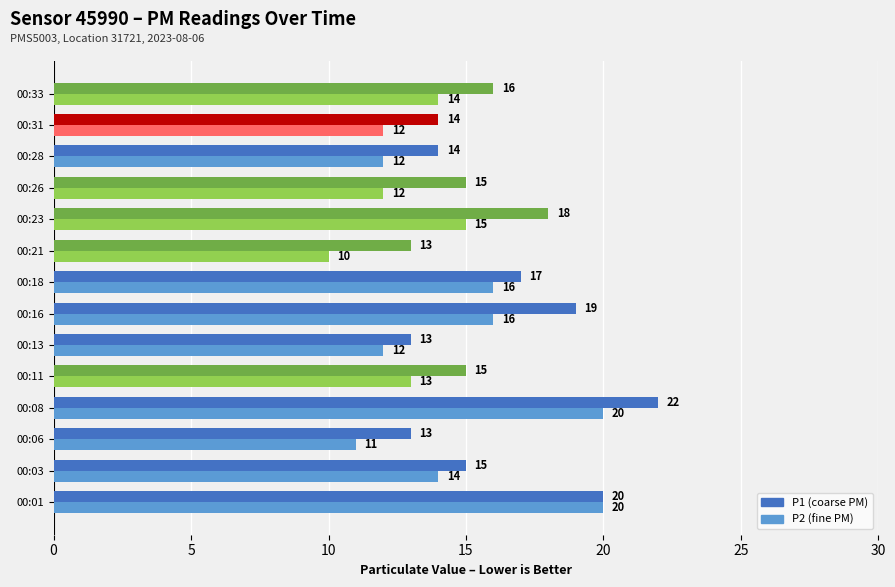

At which category does the chart reach its minimum across all series?

00:21